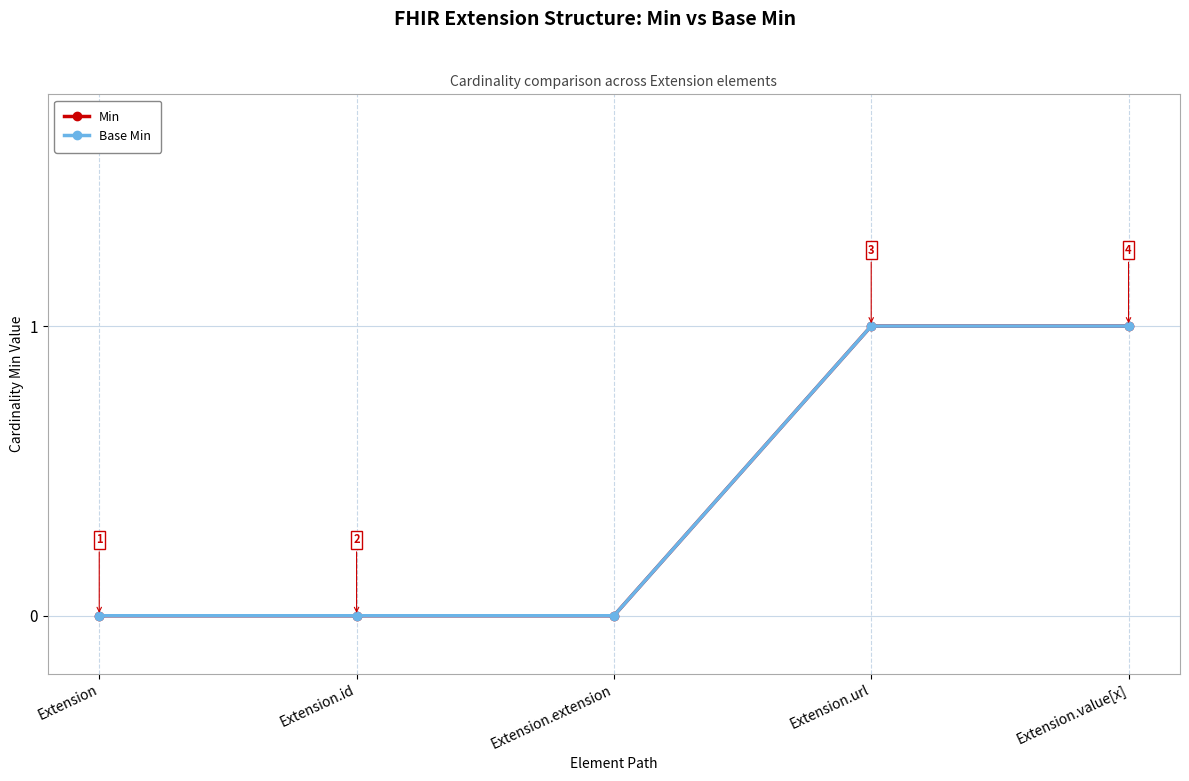

At Extension.extension, list the series in order from smallest to largest.

Min, Base Min